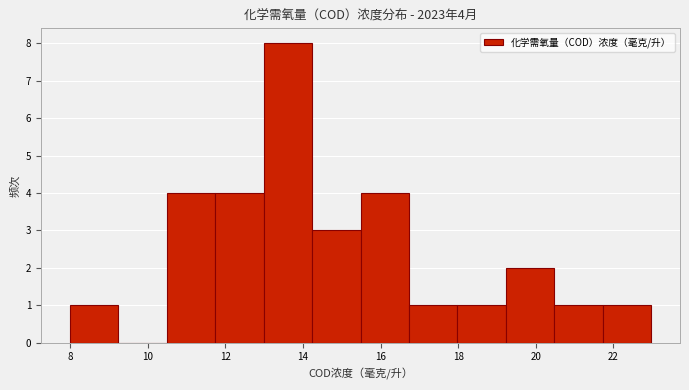

Which range on the x-axis has the tallest bar?

13.0 to 14.2